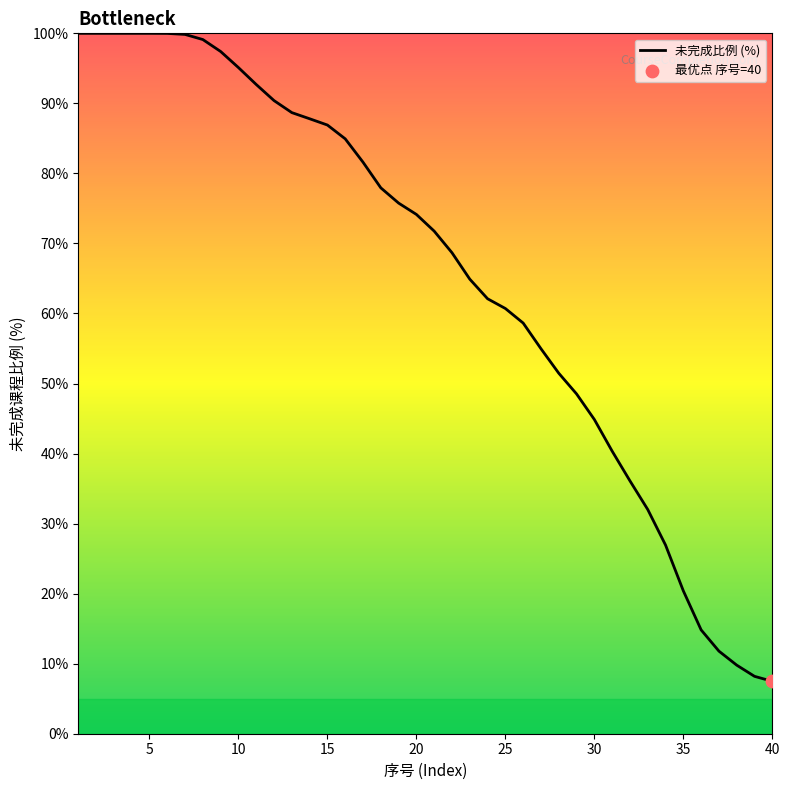

What is the greatest value displayed?

100.0